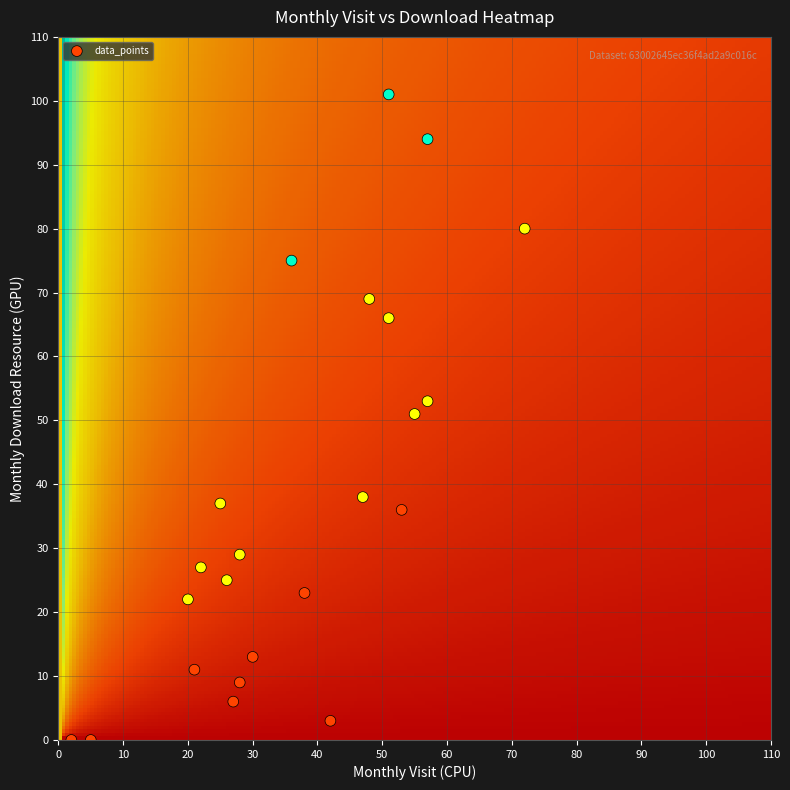

What is the range of X values (max minus min)?

70